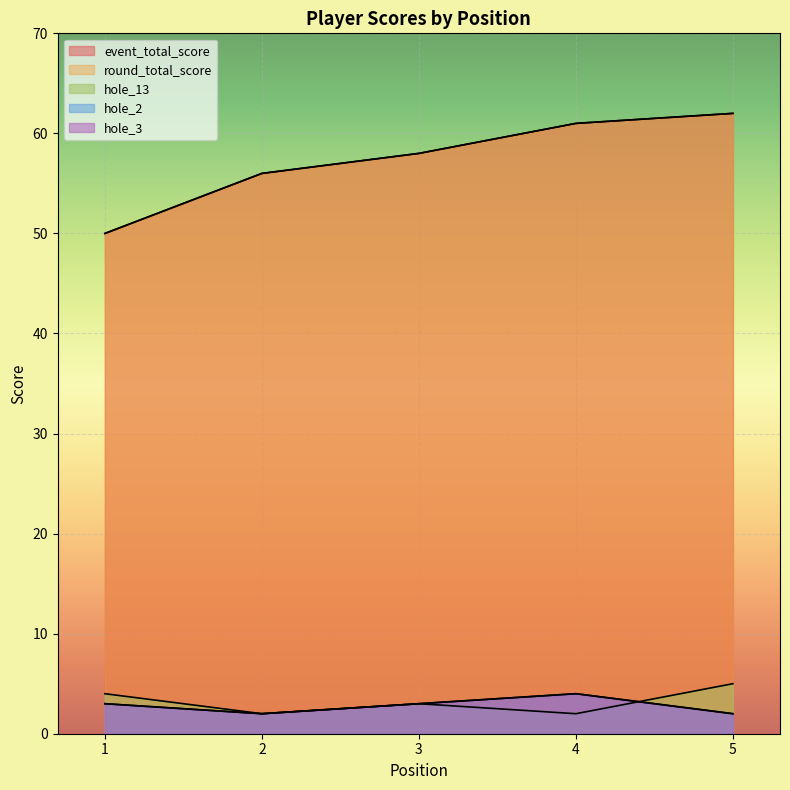

What is the average value of the hole_2 series?

3